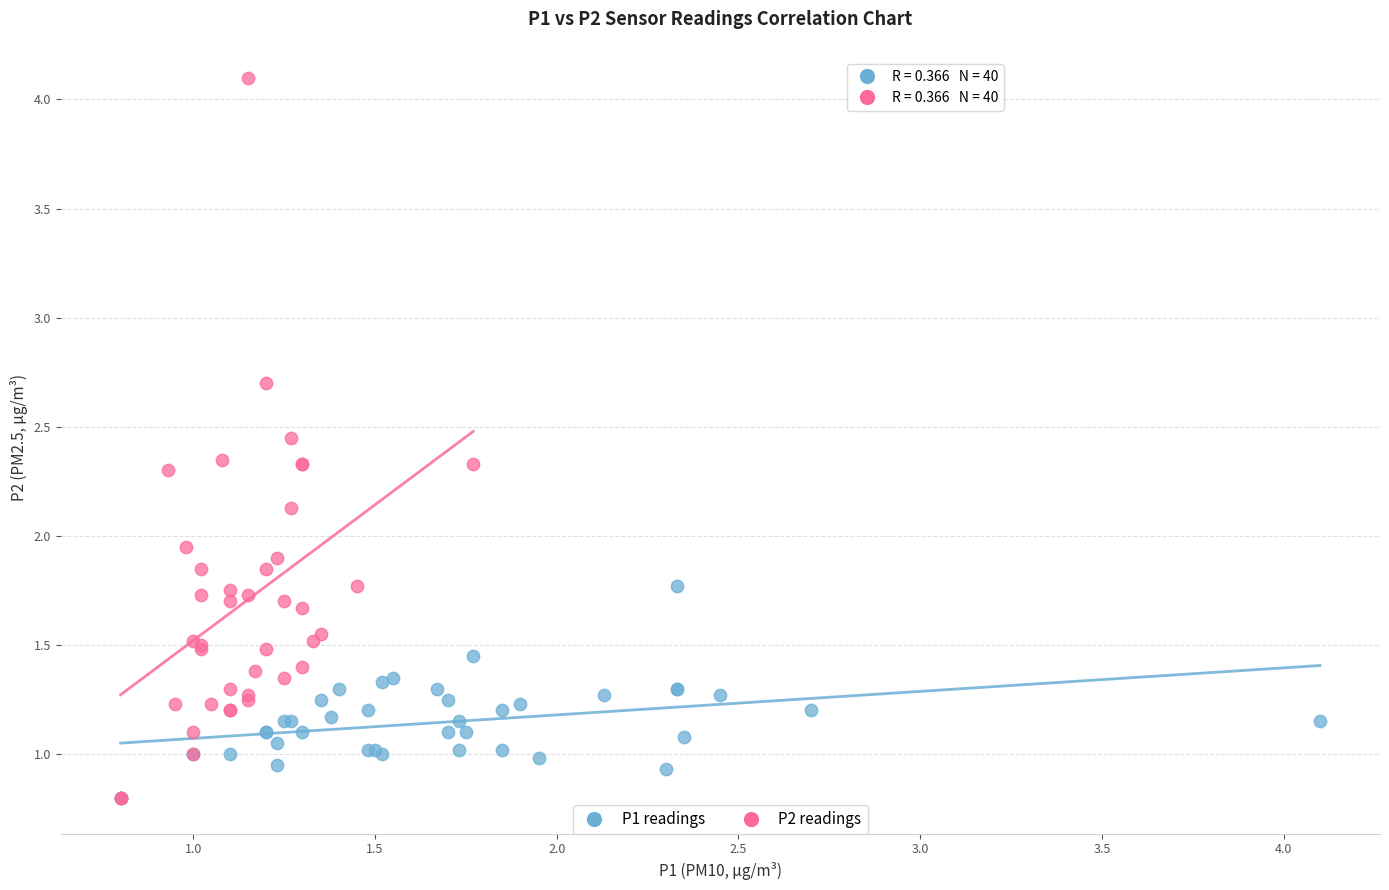

Which series has the widest spread of Y values?

P2 readings